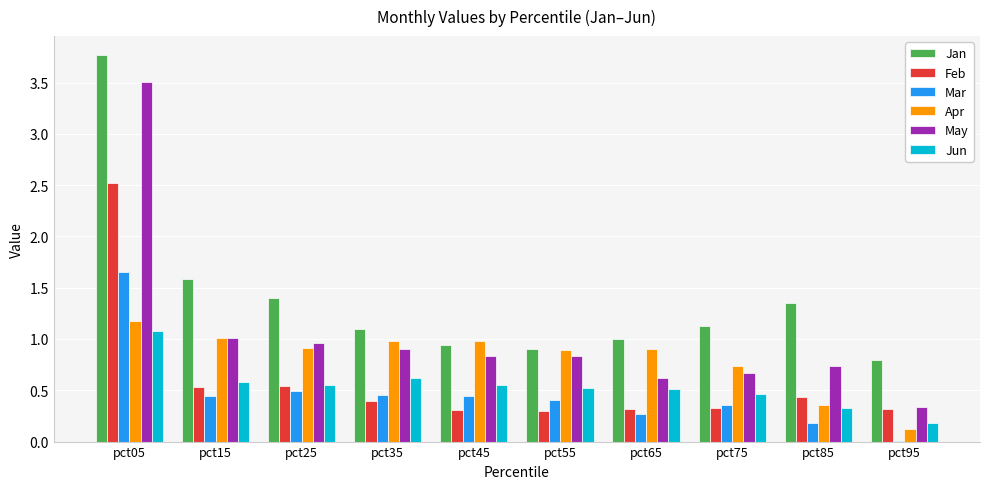

At which category does the chart reach its peak across all series?

pct05